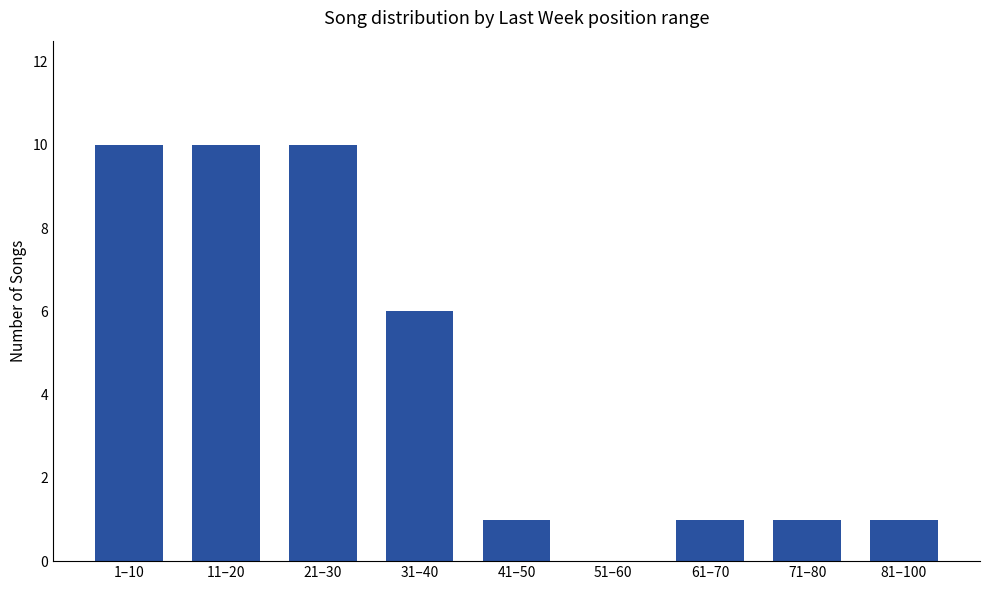

True or false: the data shows 1 at 71–80.

True